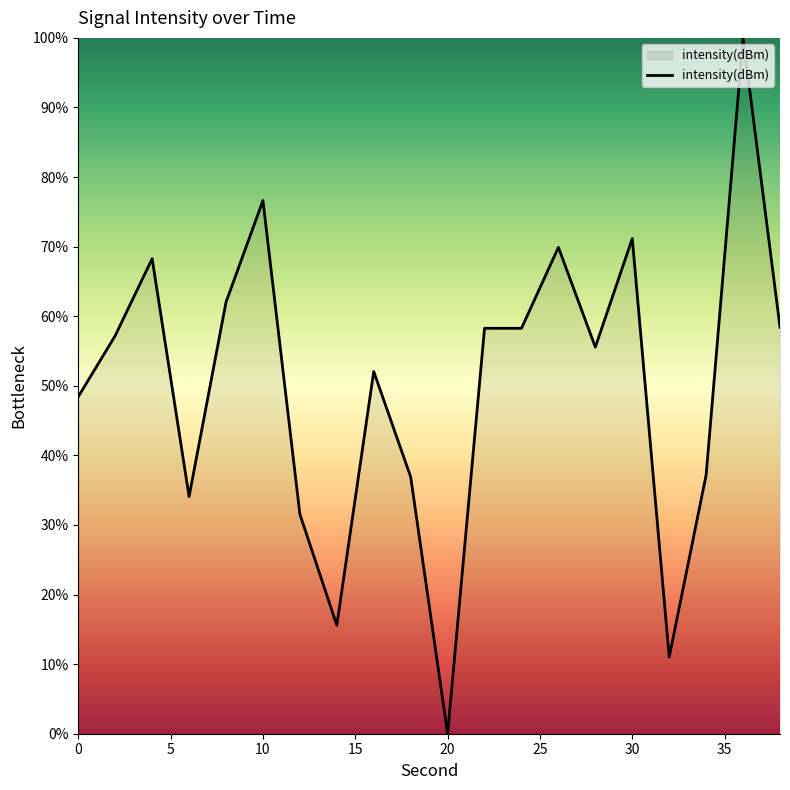

What is the maximum value shown in the chart?

100.0